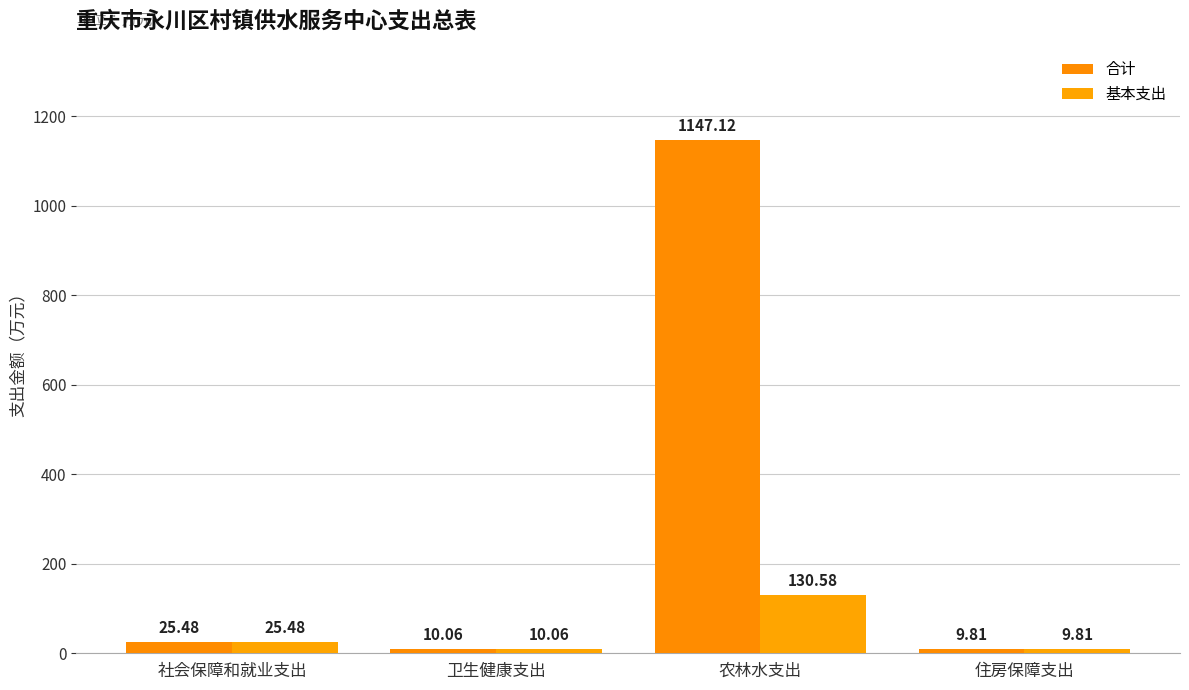

At which category is the sum across all series the highest?

农林水支出